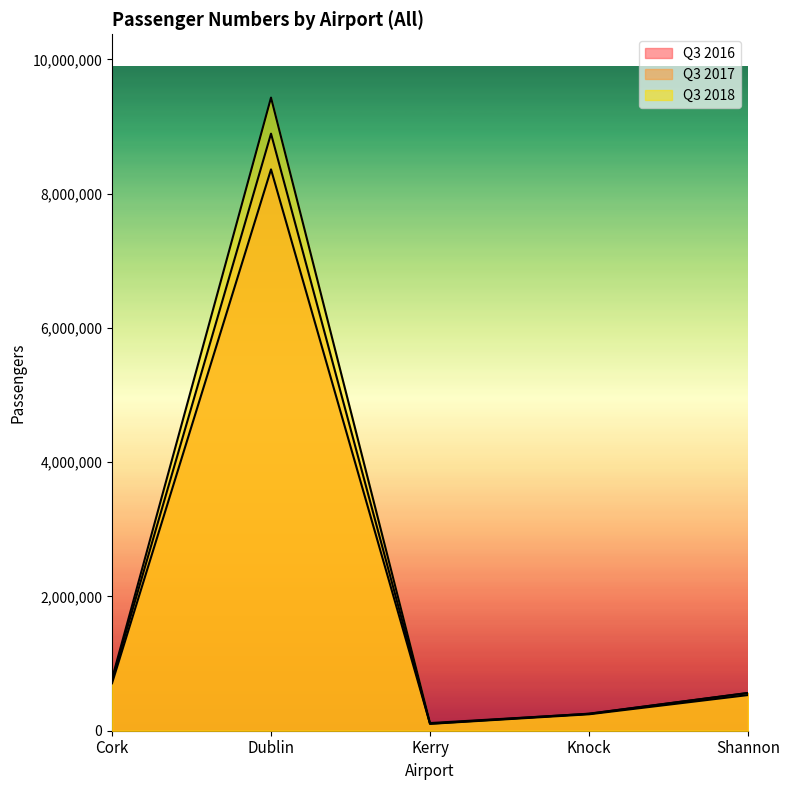

At which label does Q3 2017 first exceed 531272?

Cork